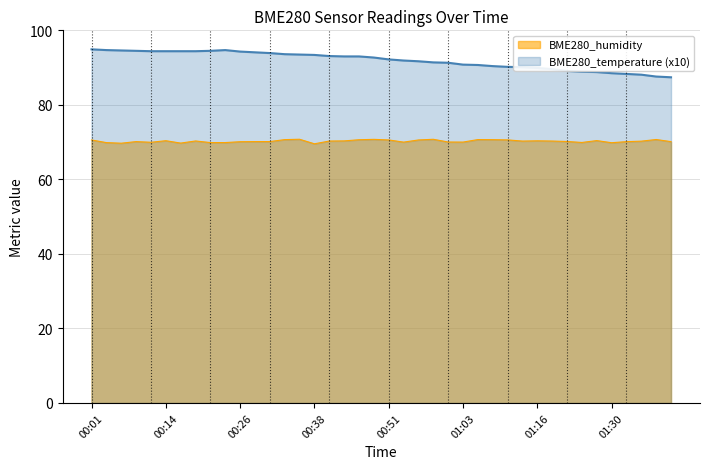

What position from the left is 01:35?

38